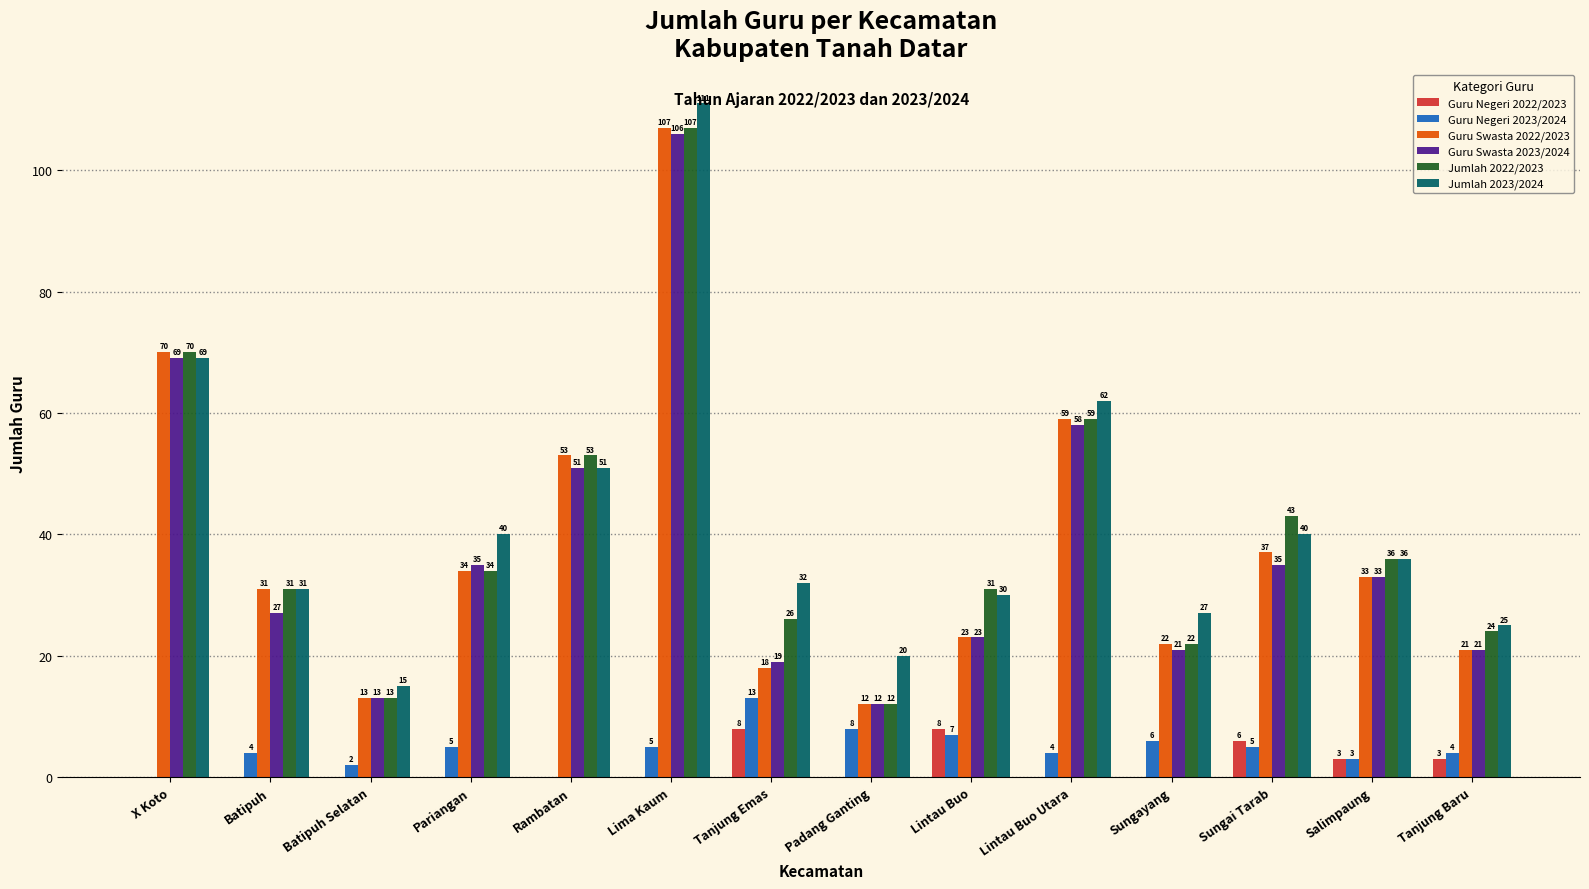

True or false: Guru Negeri 2022/2023 has a value of 0 at Padang Ganting.

True